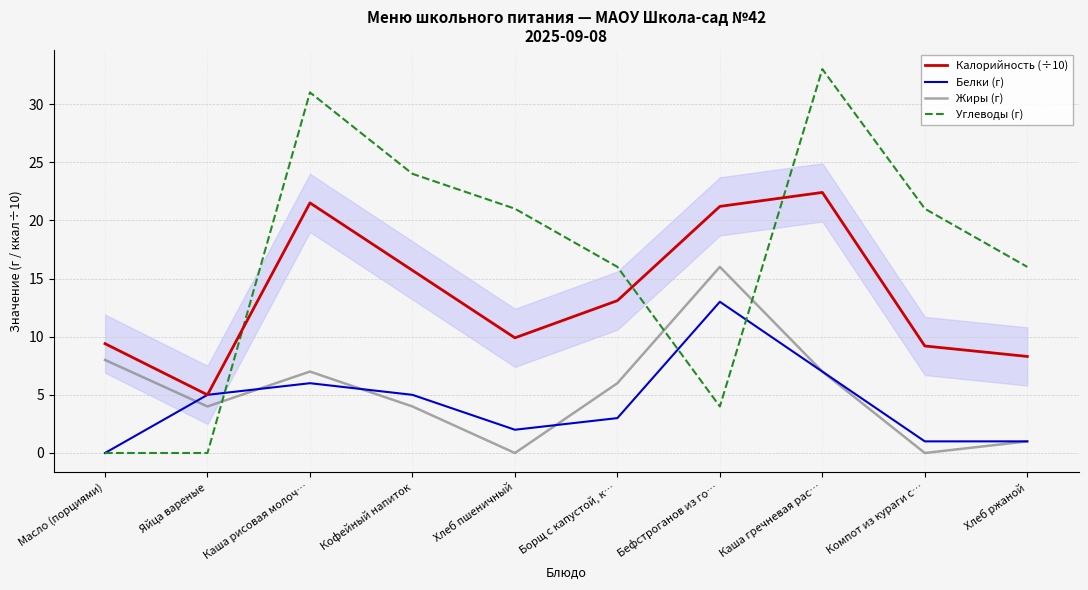

How many times do Жиры (г) and Белки (г) cross each other?

4